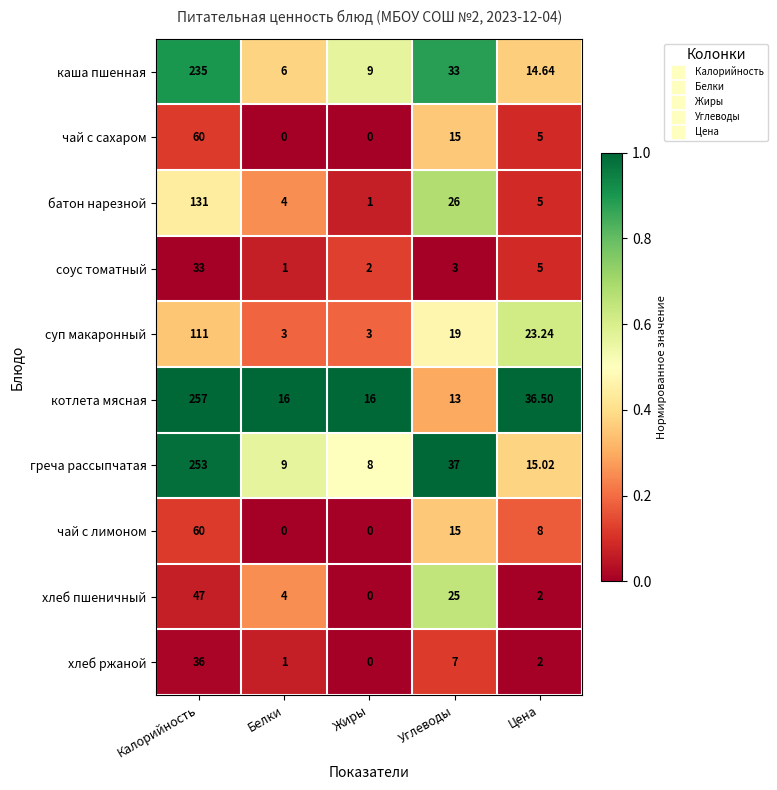

Where is греча рассыпчатая nearest to the value 130?

Углеводы